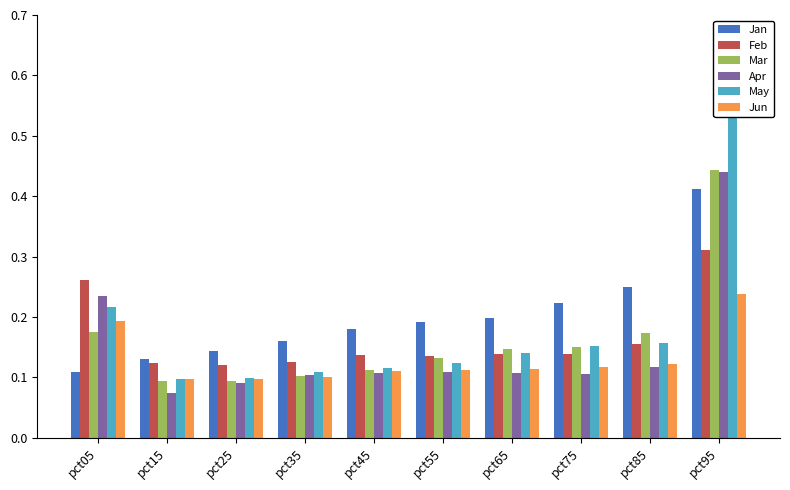

What is the average value of the May series?

0.2